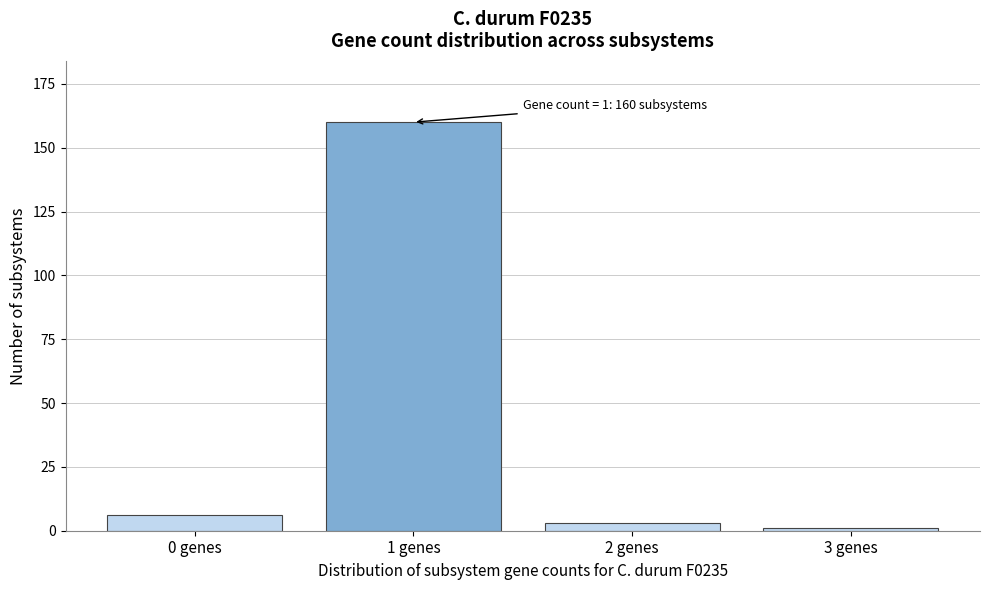

Reading left to right, extract all data points from this chart.

0 genes=6	1 genes=160	2 genes=3	3 genes=1